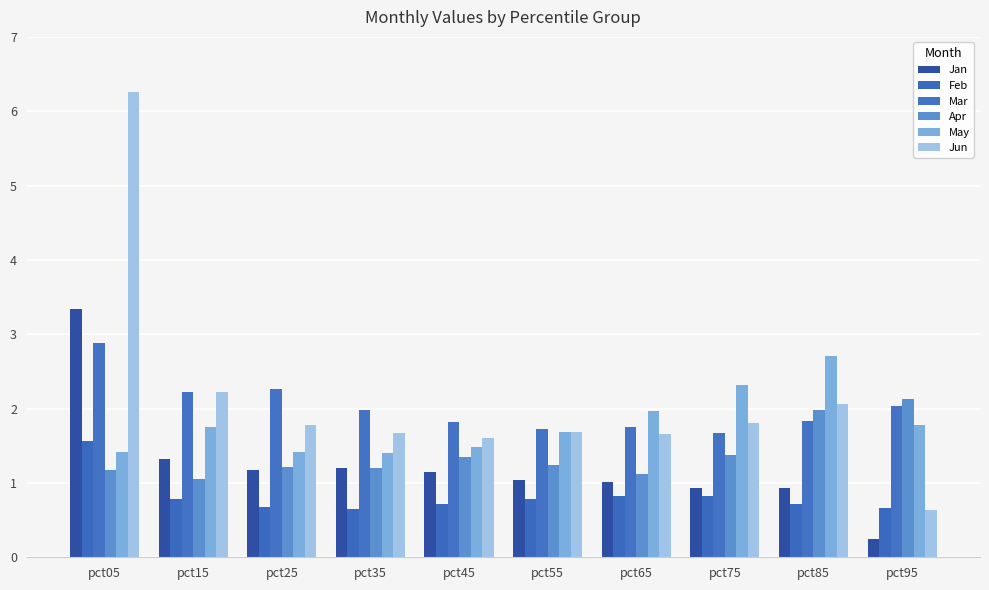

Is the value of Jan at pct15 greater than the value of Feb at pct45?

Yes